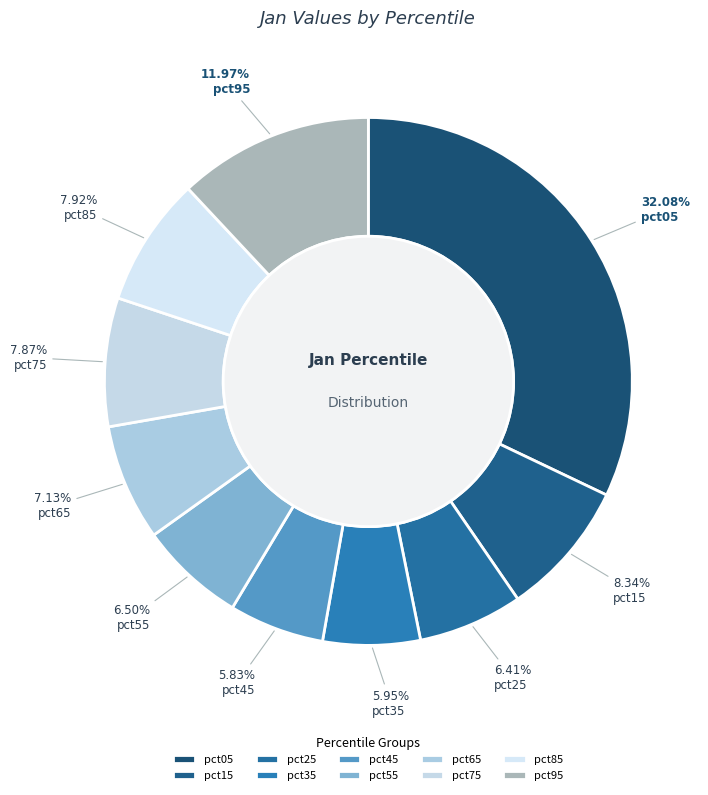

Combined, do pct85 and pct05 account for over 50%?

No